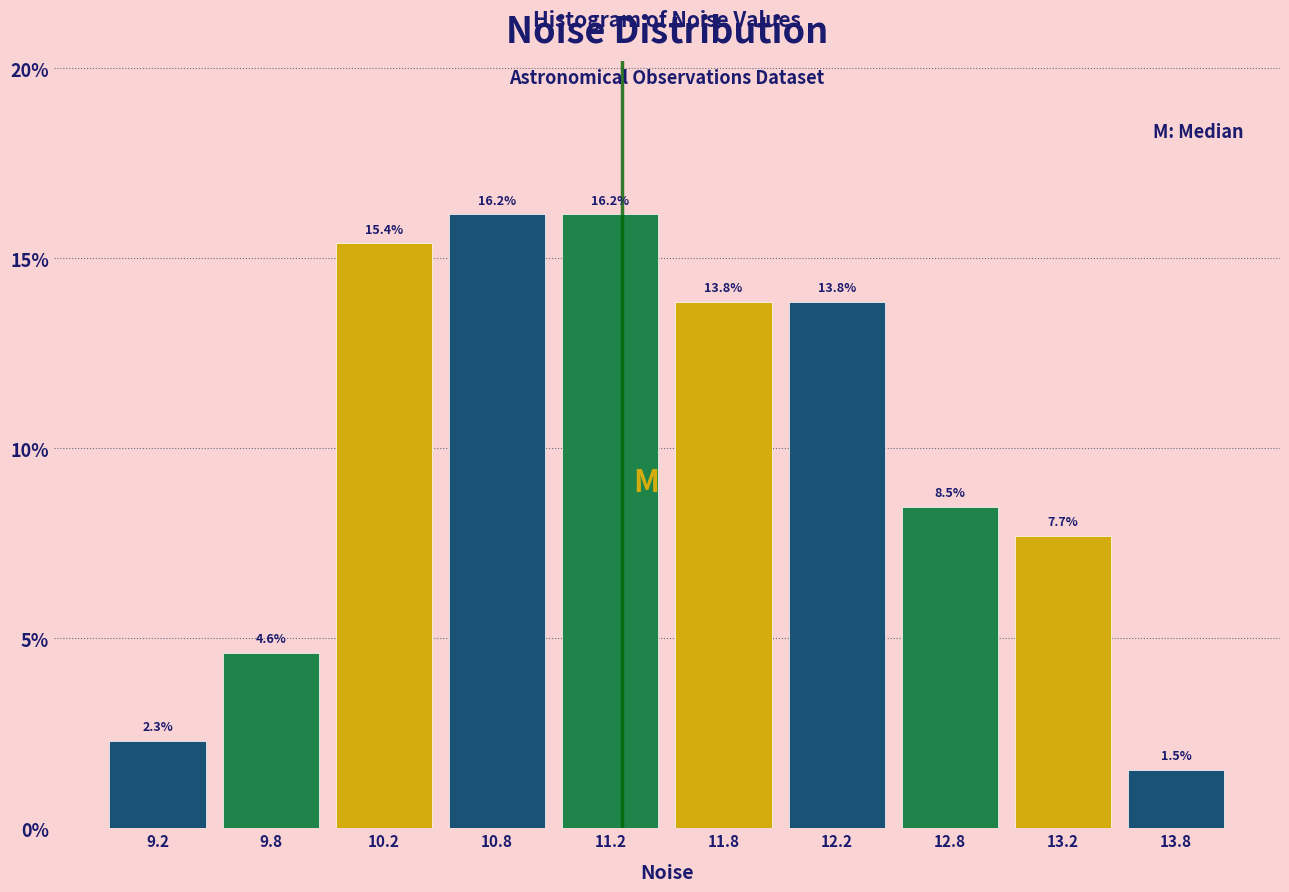

Reading left to right, list every bar in this chart as the range it spans on the x-axis followed by its height.

9.0 to 9.5: 2.3
9.5 to 10.0: 4.6
10.0 to 10.5: 15.4
10.5 to 11.0: 16.2
11.0 to 11.5: 16.2
11.5 to 12.0: 13.8
12.0 to 12.5: 13.8
12.5 to 13.0: 8.5
13.0 to 13.5: 7.7
13.5 to 14.0: 1.5